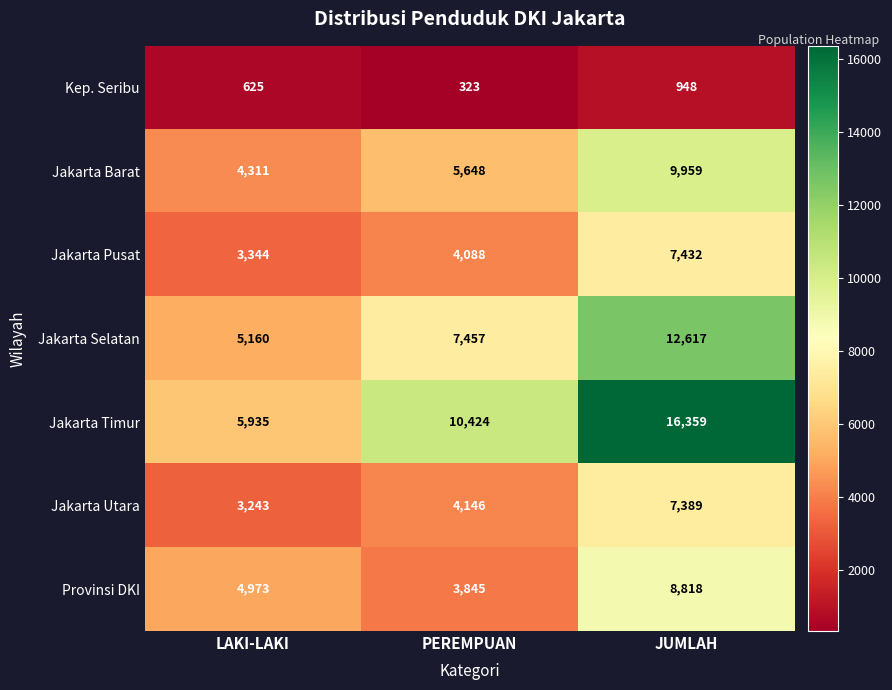

Reading left to right, list all the values displayed in this chart.

Kep. Seribu: LAKI-LAKI=625	PEREMPUAN=323	JUMLAH=948
Jakarta Barat: LAKI-LAKI=4311	PEREMPUAN=5648	JUMLAH=9959
Jakarta Pusat: LAKI-LAKI=3344	PEREMPUAN=4088	JUMLAH=7432
Jakarta Selatan: LAKI-LAKI=5160	PEREMPUAN=7457	JUMLAH=12617
Jakarta Timur: LAKI-LAKI=5935	PEREMPUAN=10424	JUMLAH=16359
Jakarta Utara: LAKI-LAKI=3243	PEREMPUAN=4146	JUMLAH=7389
Provinsi DKI: LAKI-LAKI=4973	PEREMPUAN=3845	JUMLAH=8818